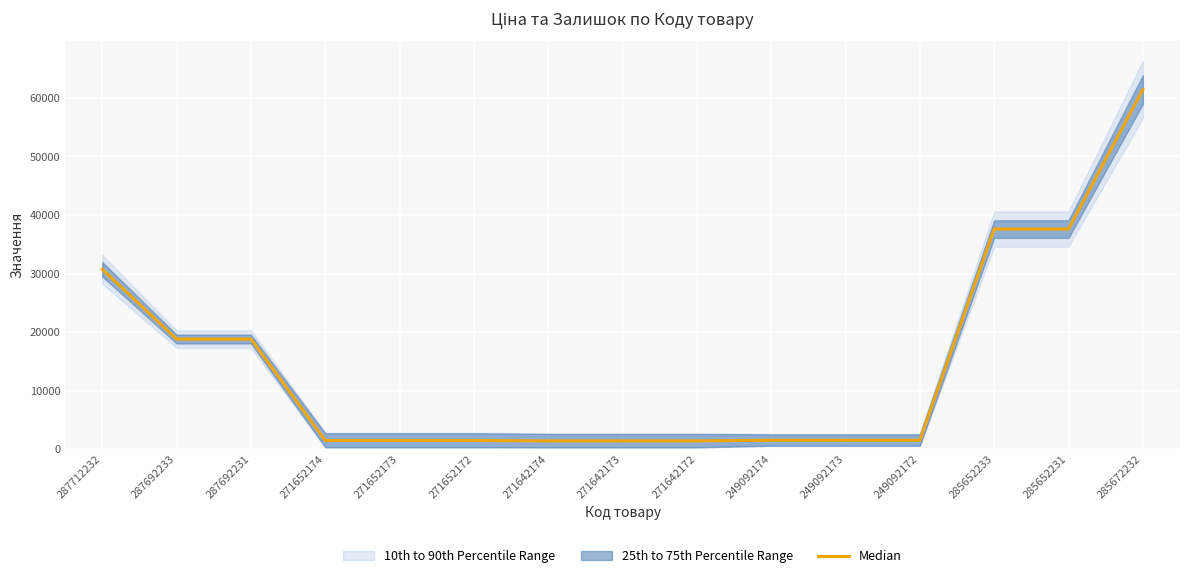

Which category has the highest value across all series?

285672232